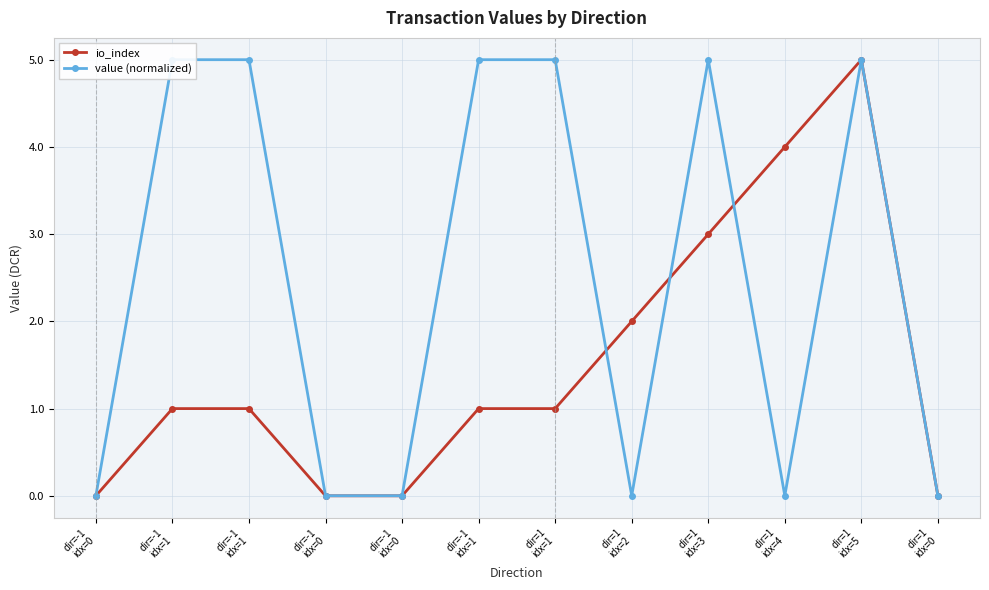

What is the spread (max minus min) of values at dir=1
idx=4?

4.0